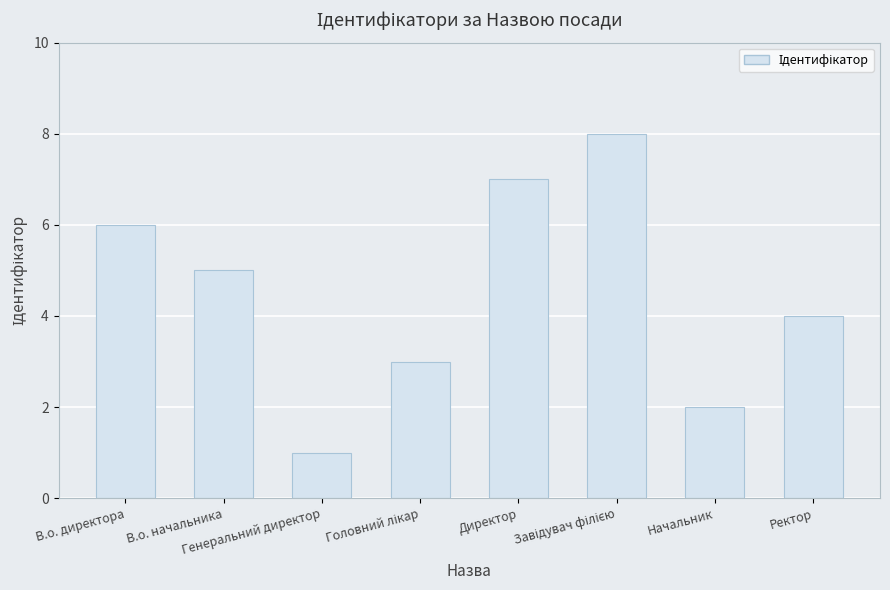

What is the sum of all values?

36